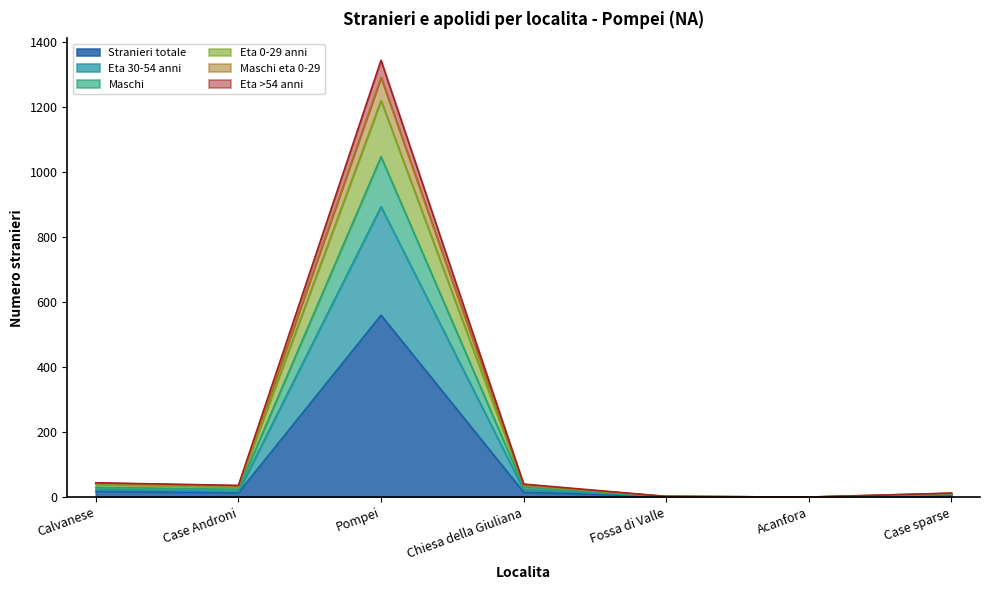

At Case sparse, list the series in order from largest to smallest.

Maschi, Eta 0-29 anni, Maschi eta 0-29, Eta >54 anni, Eta 30-54 anni, Stranieri totale